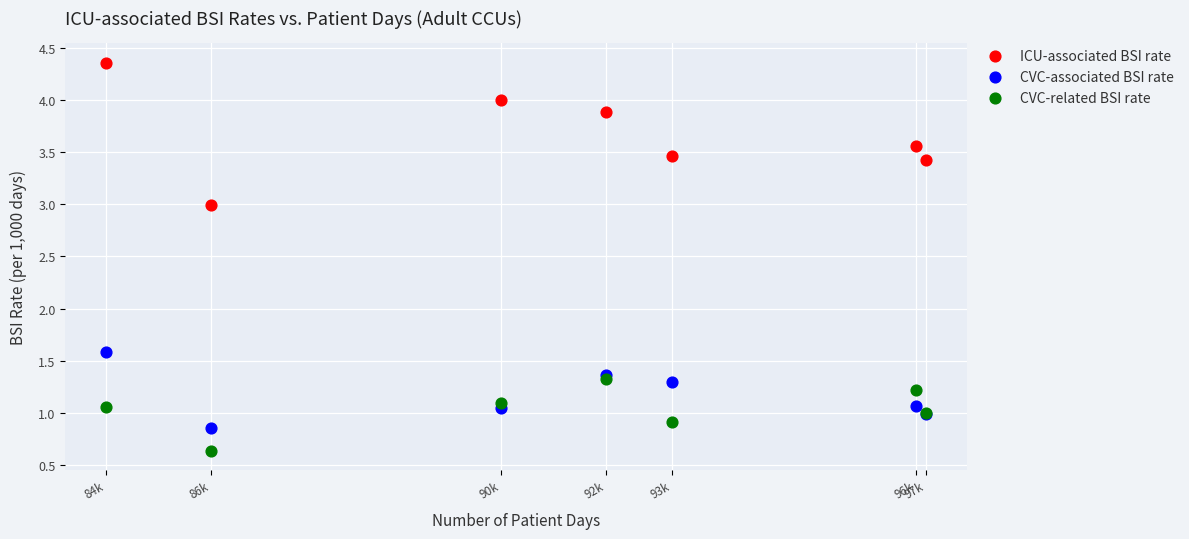

Across all series, what Y value is closest to 2?

1.6